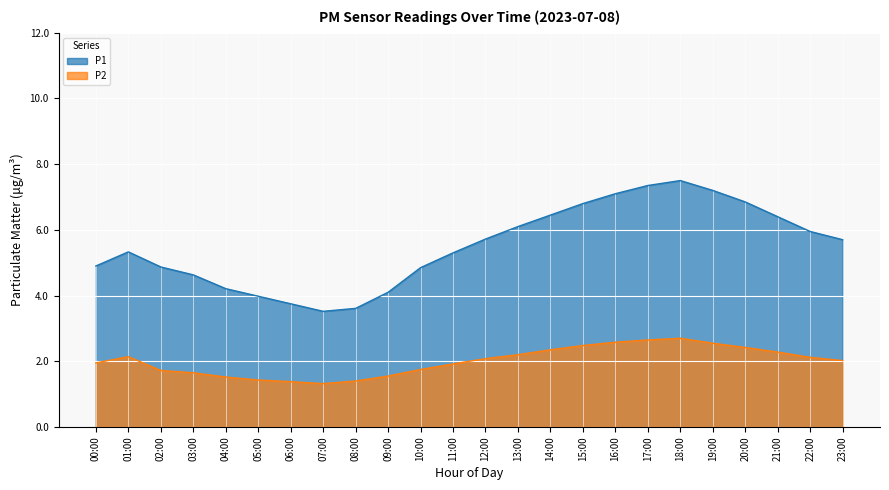

True or false: P1 and P2 intersect in this chart.

False